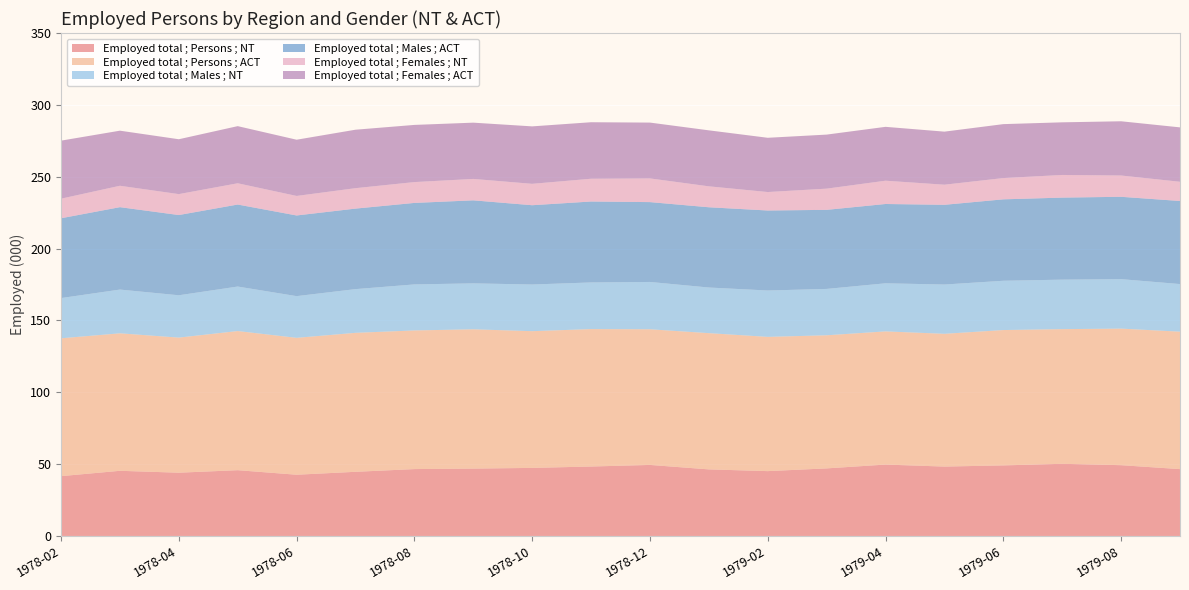

Reading left to right, what are all the values shown in this chart?

Employed total ; Persons ; NT: 41.6	45.3	44.0	45.8	42.6	44.6	46.5	46.9	47.4	48.3	49.4	46.3	45.1	47.0	49.7	48.3	49.1	50.2	49.2	46.5
Employed total ; Persons ; ACT: 95.9	95.7	94.0	96.8	95.3	96.7	96.5	96.9	95.2	95.6	94.4	94.8	93.4	92.6	92.7	92.4	94.2	93.7	95.0	95.7
Employed total ; Males ; NT: 28.0	30.4	29.5	31.0	29.0	30.4	32.0	32.0	32.5	32.5	32.9	31.8	32.3	32.3	33.5	34.3	34.3	34.4	34.4	33.1
Employed total ; Males ; ACT: 55.5	57.3	55.8	57.1	56.1	56.0	56.7	57.8	55.2	56.3	55.6	55.8	55.7	55.0	55.2	55.5	56.7	57.1	57.3	57.8
Employed total ; Females ; NT: 13.6	14.9	14.6	14.8	13.6	14.2	14.5	14.9	14.9	15.8	16.5	14.6	12.8	14.8	16.2	14.0	14.8	15.8	14.8	13.4
Employed total ; Females ; ACT: 40.4	38.3	38.2	39.8	39.1	40.7	39.8	39.2	40.0	39.3	38.8	39.0	37.8	37.6	37.5	36.9	37.5	36.6	37.7	37.9